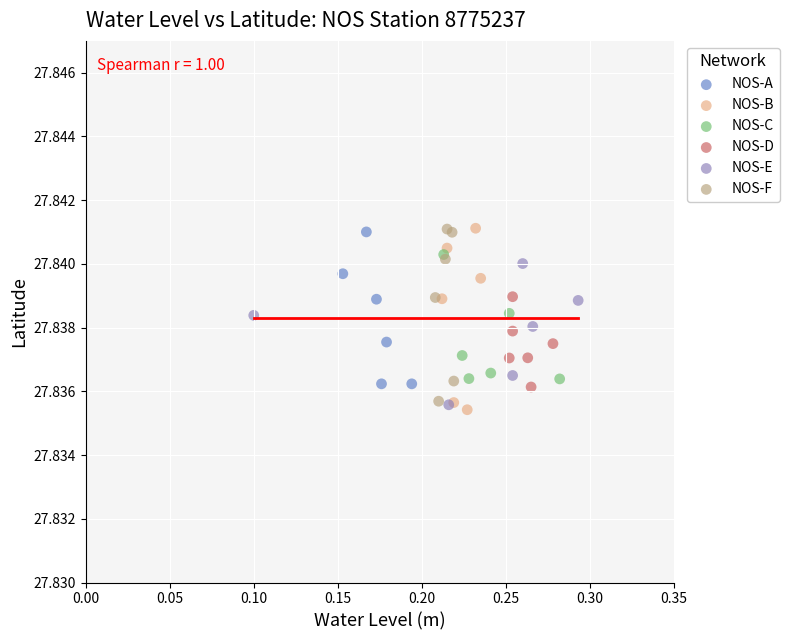

What are all the series names shown in the legend?

NOS-A, NOS-B, NOS-C, NOS-D, NOS-E, NOS-F